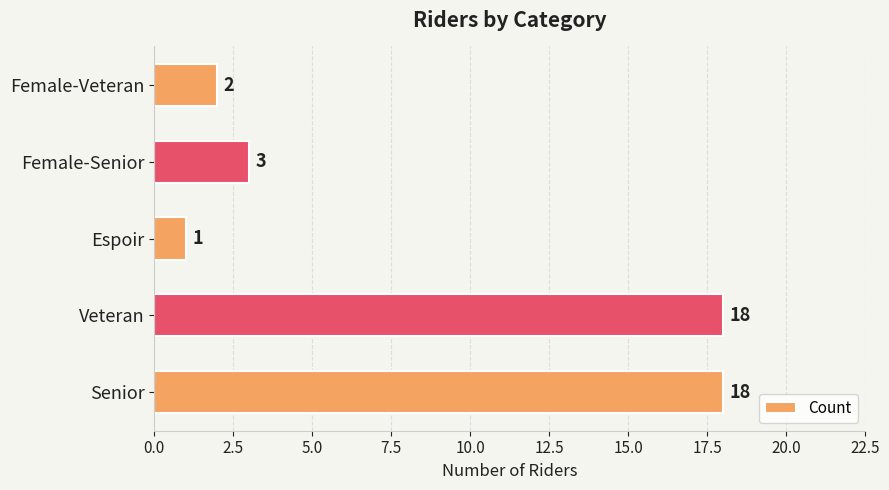

What is the smallest value displayed?

1